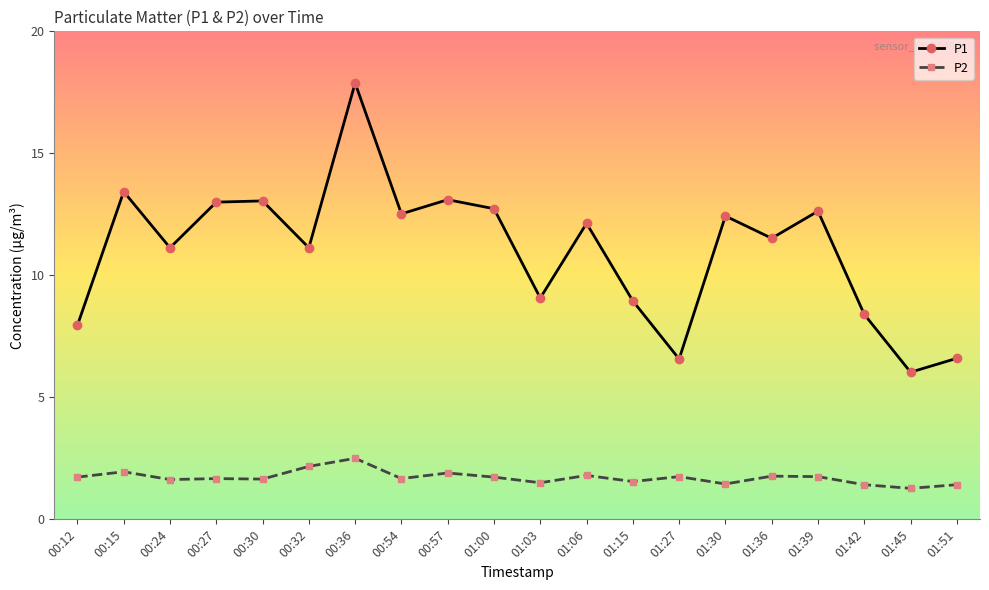

Which series has the largest range (max minus min)?

P1